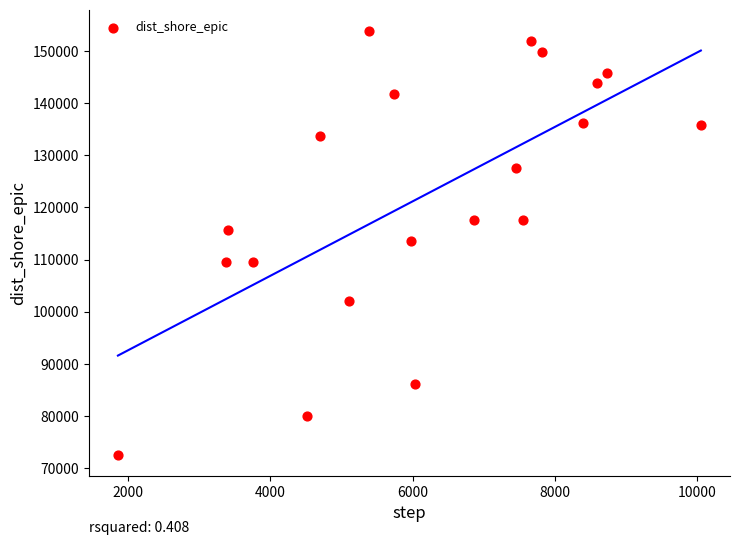

What is the range of Y values (max minus min)?

81211